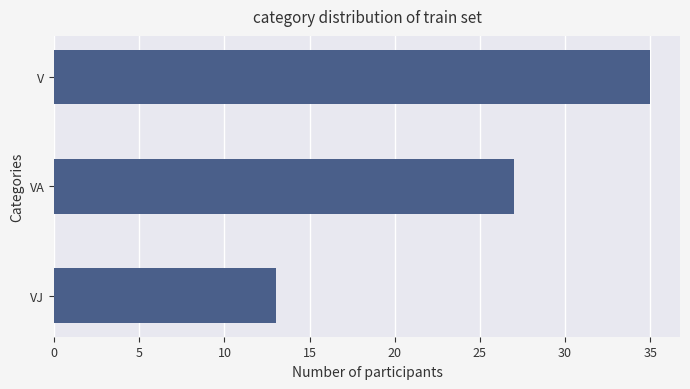

The chart shows a value of 4 at VJ. True or false?

False